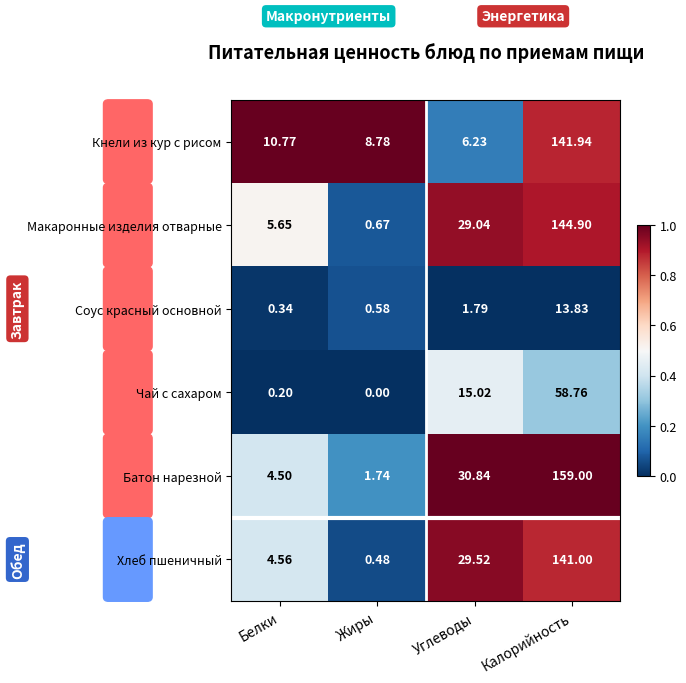

Where does the Батон нарезной series first go above 30?

Углеводы